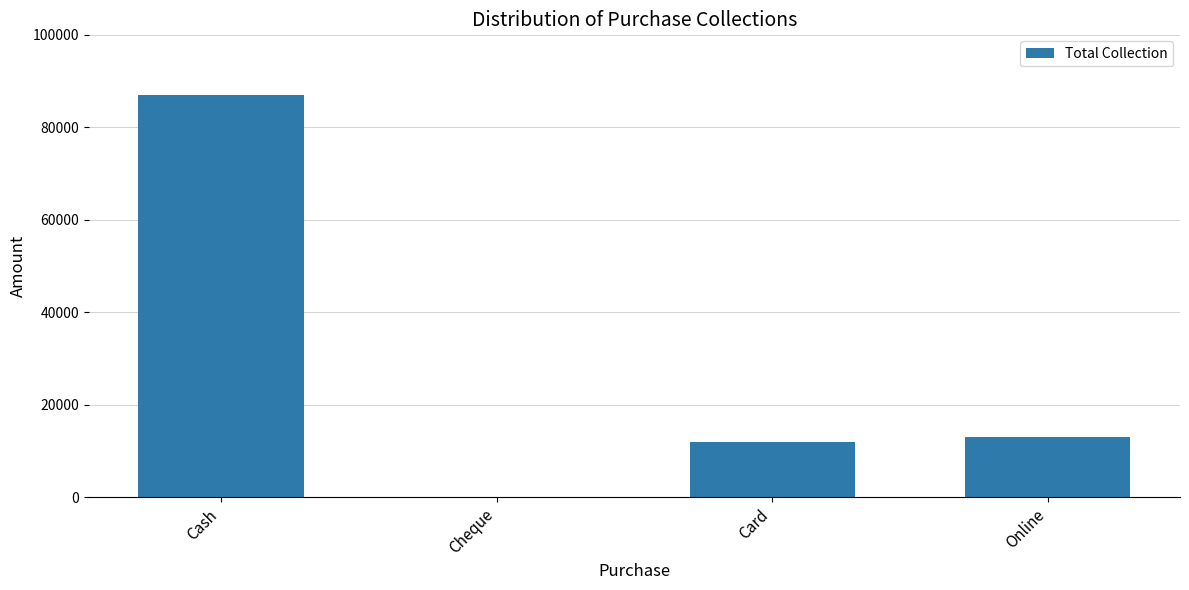

The value at Online is 21406. True or false?

False